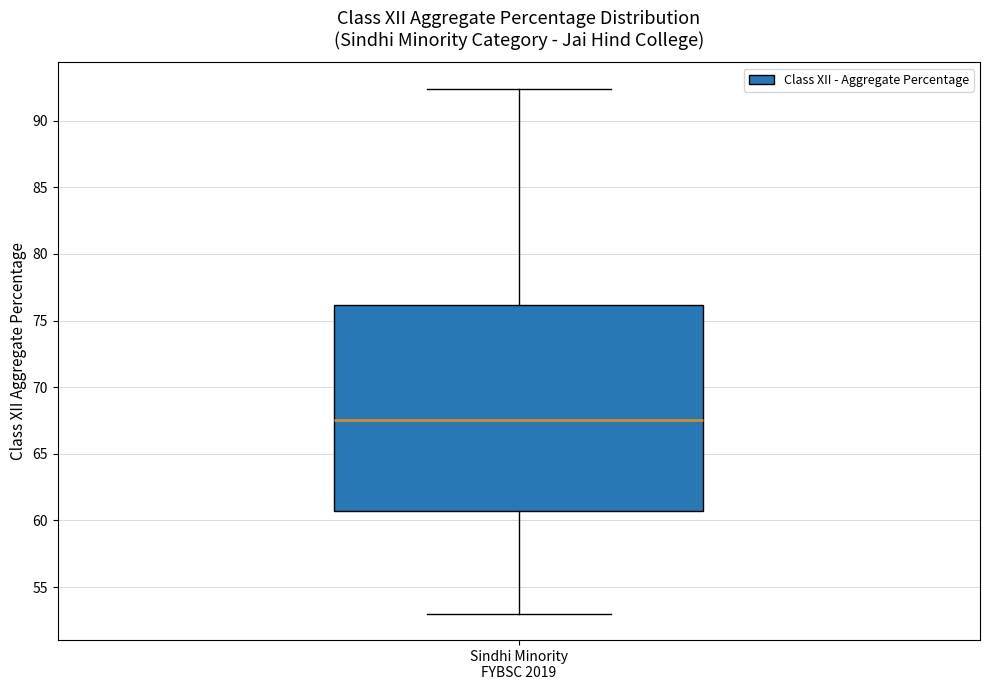

Where is the lower edge of the box for Sindhi Minority FYBSC 2019 on the y-axis? The values are not printed on the chart, so give them approximately, as read against the axis.

60.5